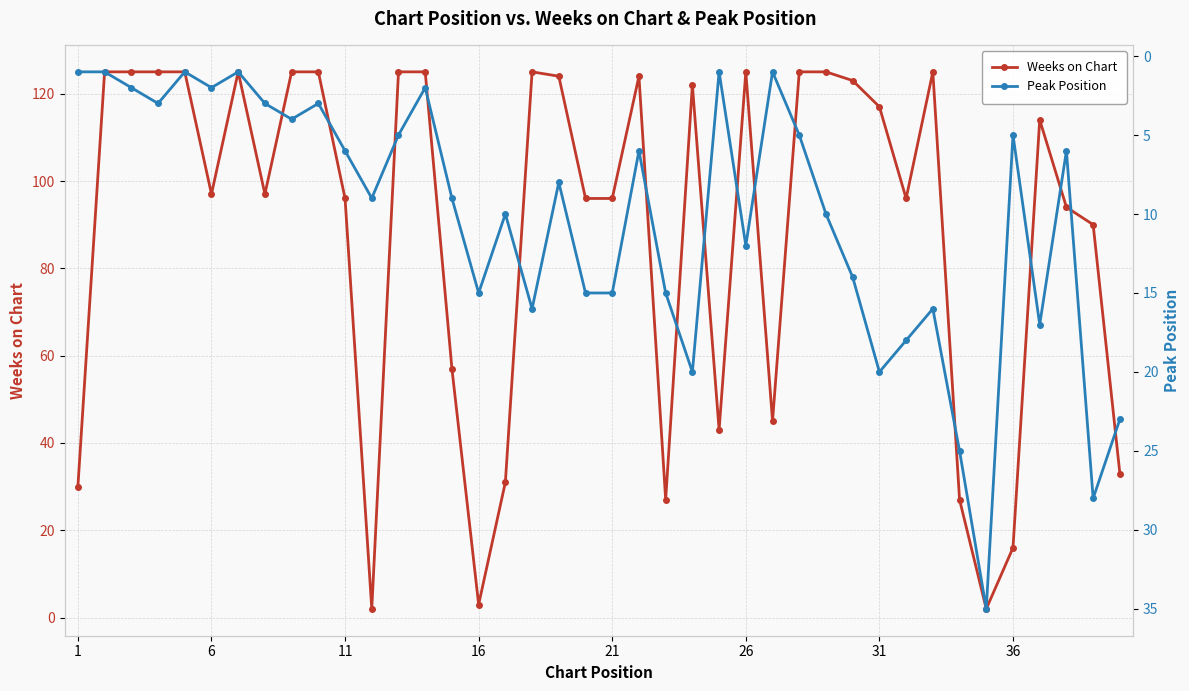

True or false: Weeks on Chart has more than 2 points higher than both neighbors.

True